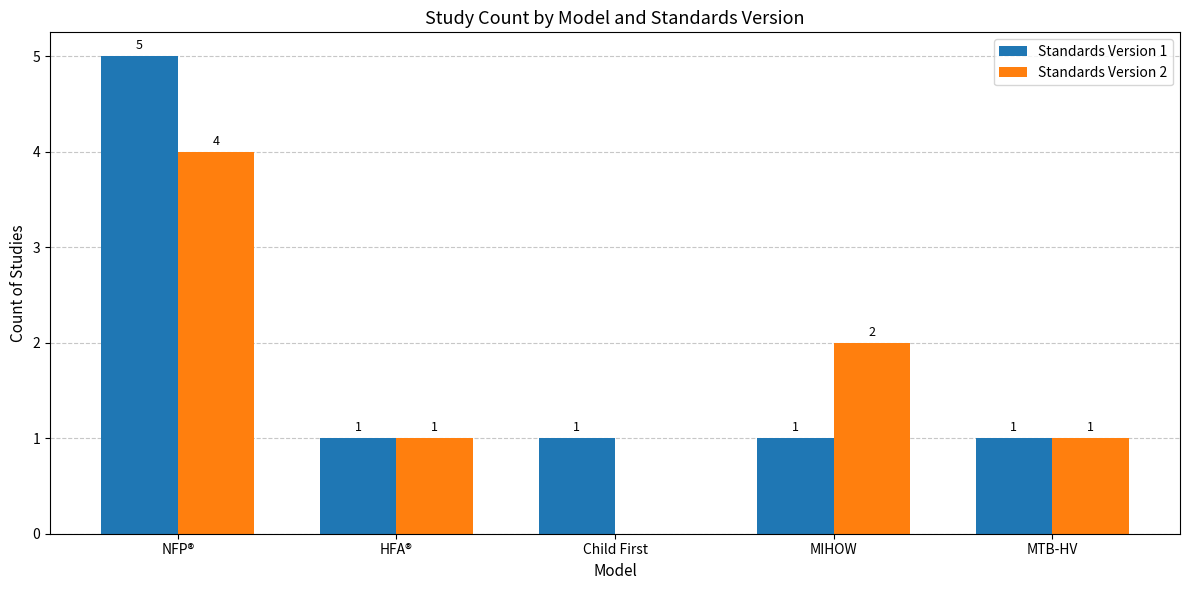

What is the highest value of the Standards Version 1 series?

5